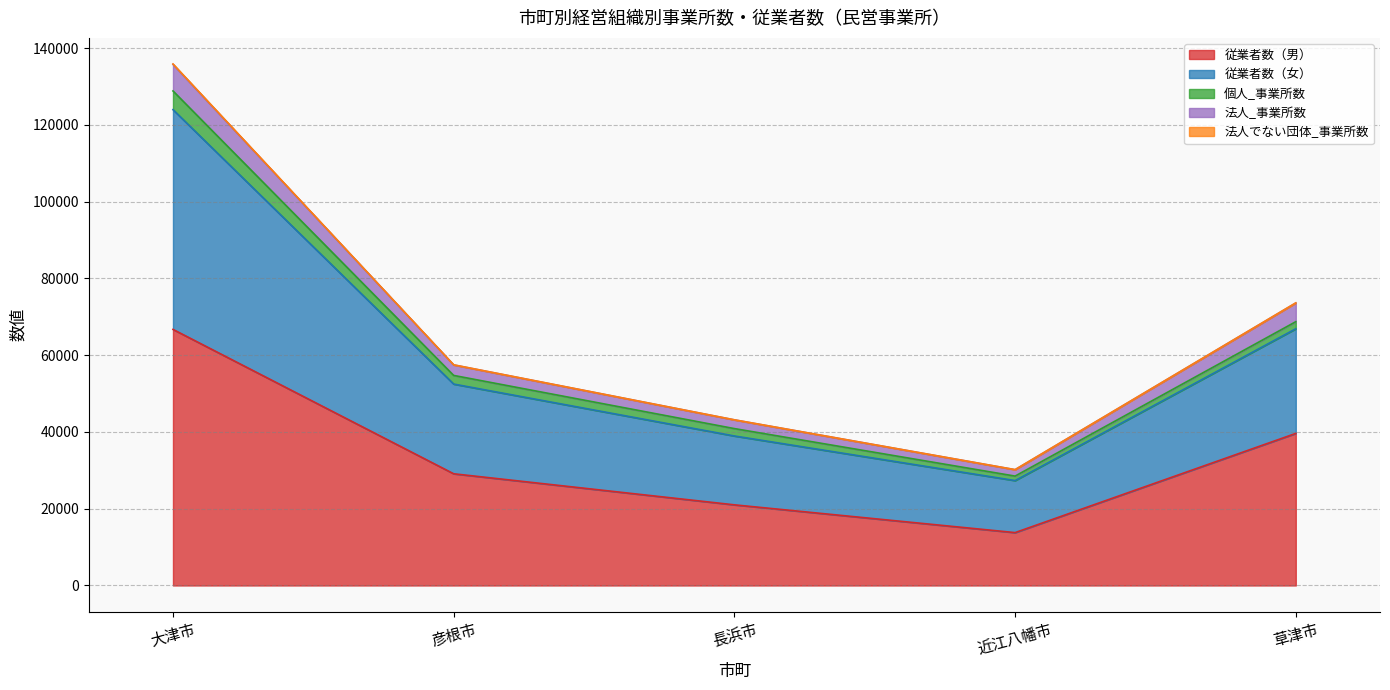

Which series has the largest total across all categories?

従業者数（男）